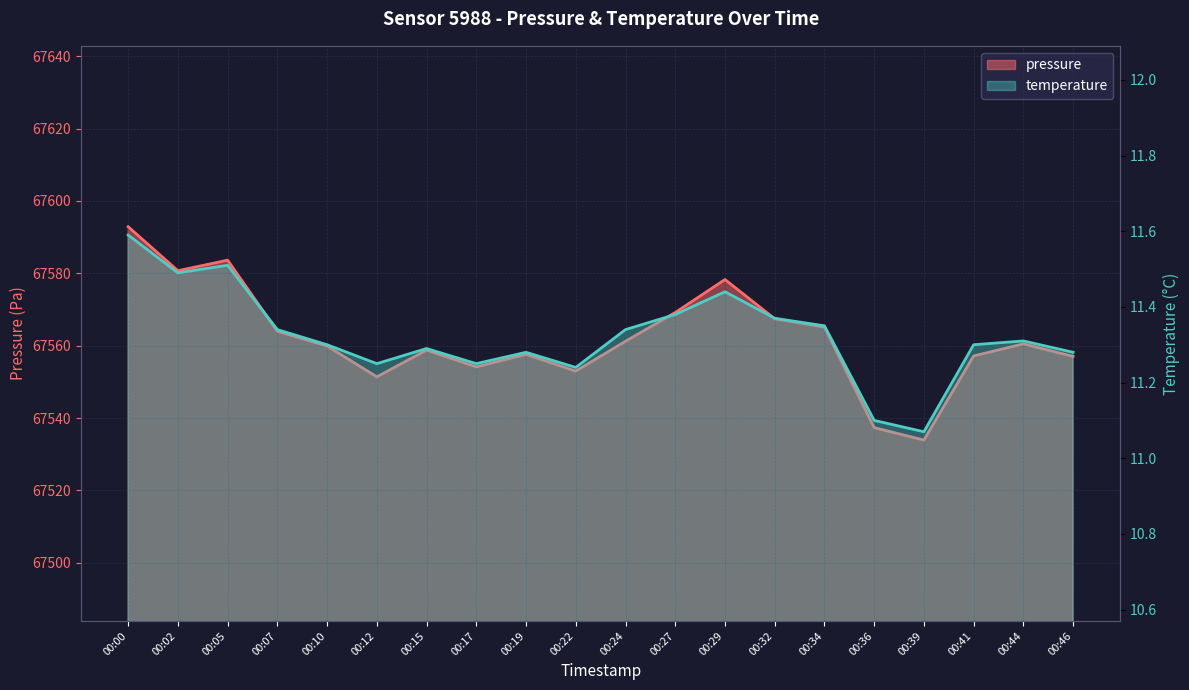

Reading left to right, transcribe all the data shown in this chart.

pressure: 00:00=67592.9	00:02=67580.7	00:05=67583.6	00:07=67564.0	00:10=67559.9	00:12=67551.4	00:15=67558.8	00:17=67554.1	00:19=67557.6	00:22=67553.0	00:24=67561.2	00:27=67569.2	00:29=67578.3	00:32=67567.4	00:34=67565.1	00:36=67537.3	00:39=67533.9	00:41=67557.2	00:44=67560.5	00:46=67557.0
temperature: 00:00=11.6	00:02=11.5	00:05=11.5	00:07=11.3	00:10=11.3	00:12=11.2	00:15=11.3	00:17=11.2	00:19=11.3	00:22=11.2	00:24=11.3	00:27=11.4	00:29=11.4	00:32=11.4	00:34=11.3	00:36=11.1	00:39=11.1	00:41=11.3	00:44=11.3	00:46=11.3